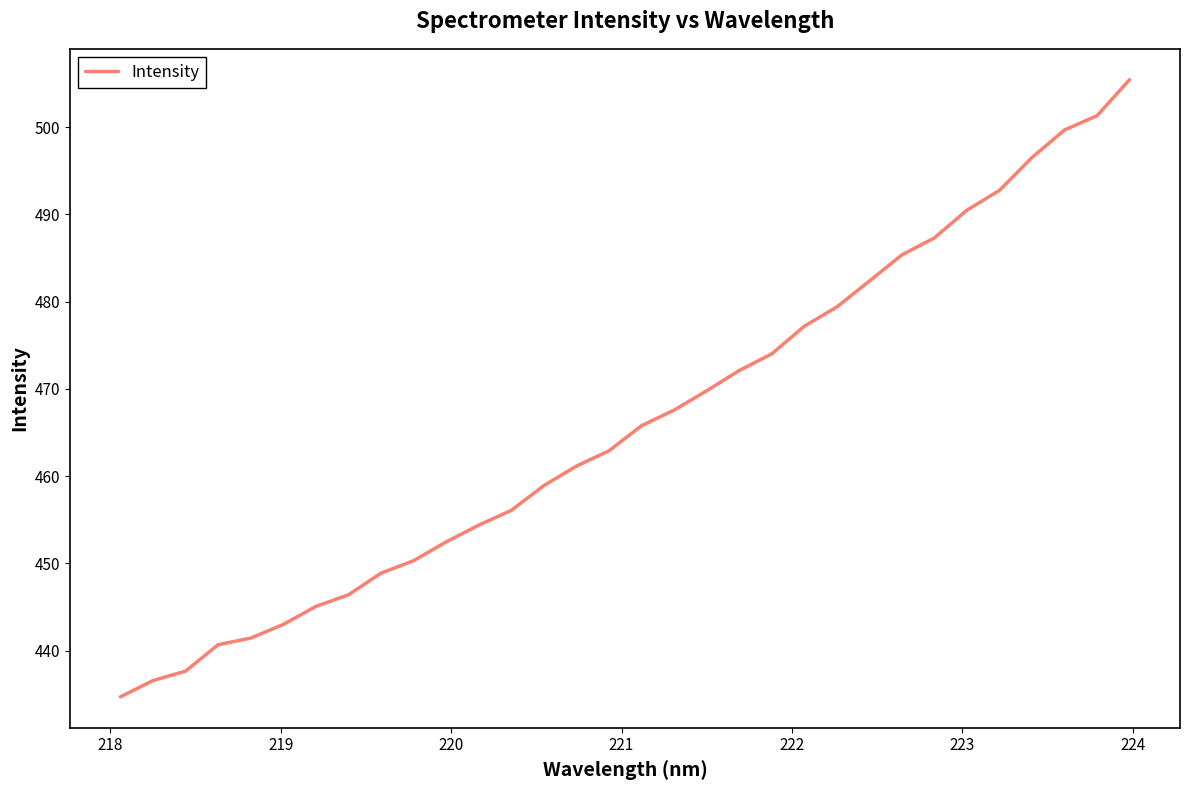

What is the maximum value shown in the chart?

505.4